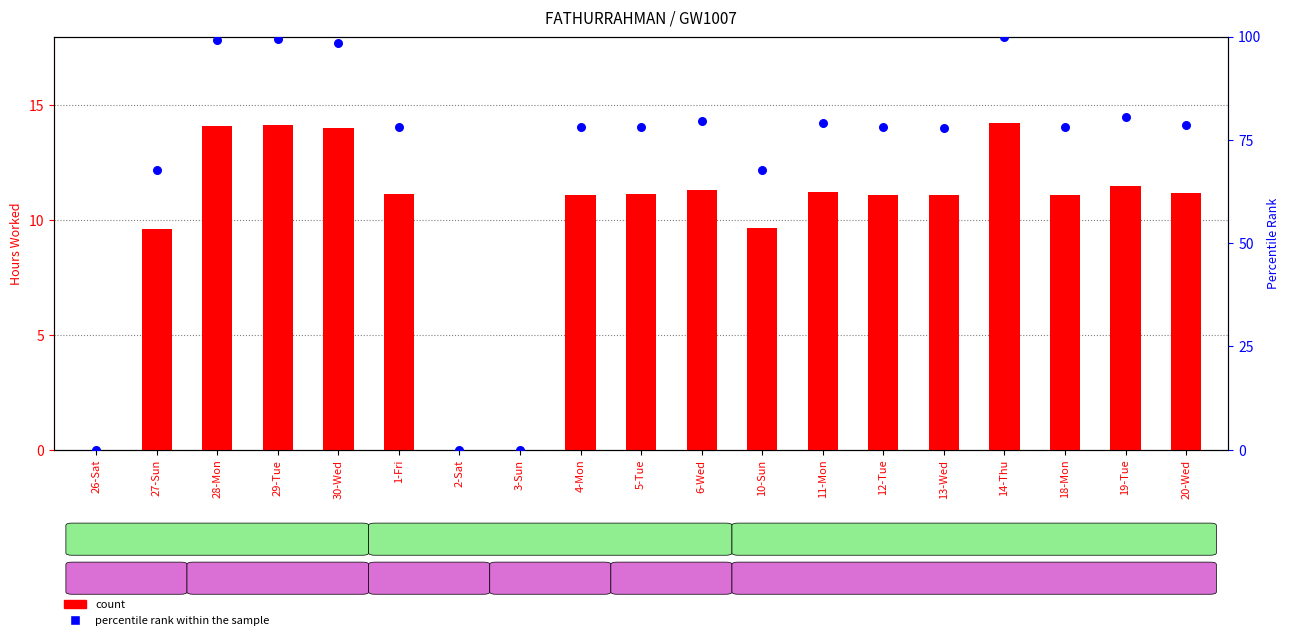

What are all the series names shown in the legend?

count, percentile rank within the sample